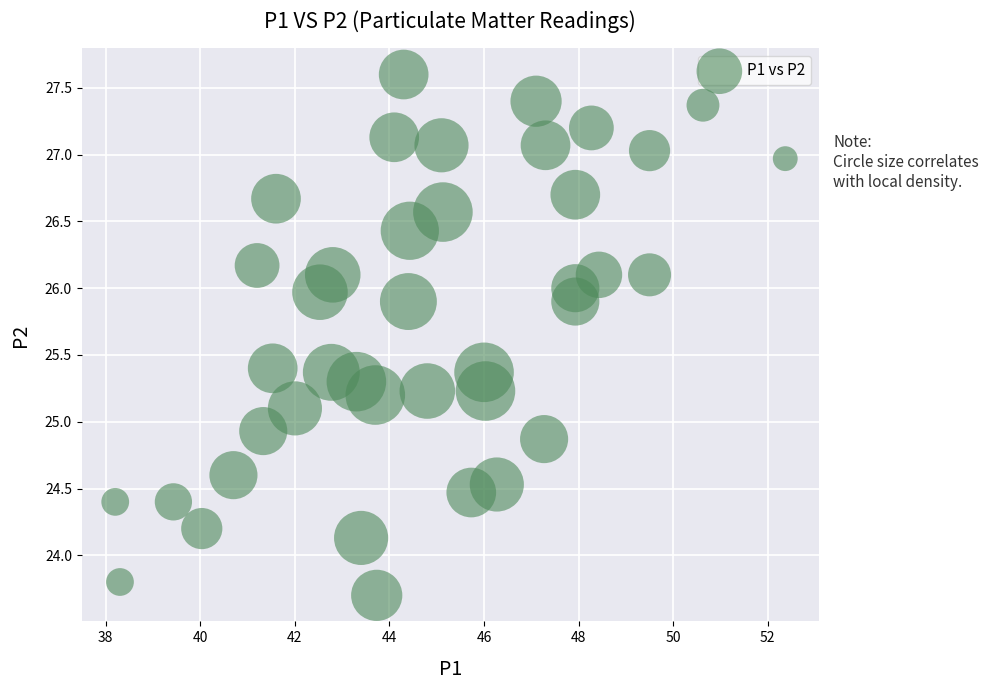

What is the range of X values (max minus min)?

14.2